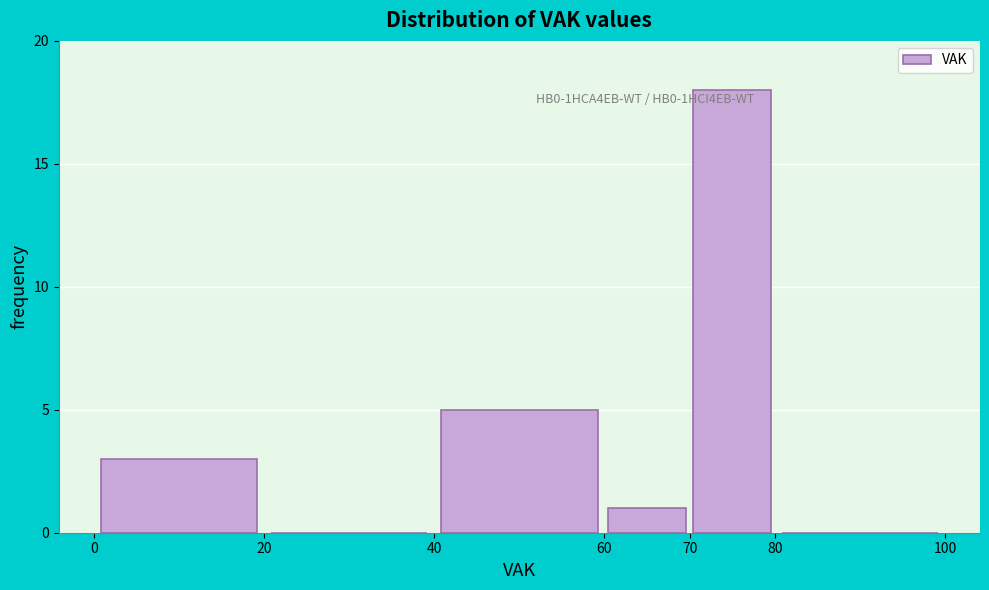

Reading left to right, list every bar in this chart as the range it spans on the x-axis followed by its height. The values are not printed on the chart, so give them approximately, as read against the axis.

0 to 20: 3
20 to 40: 0
40 to 60: 5
60 to 70: 1
70 to 80: 18
80 to 100: 0